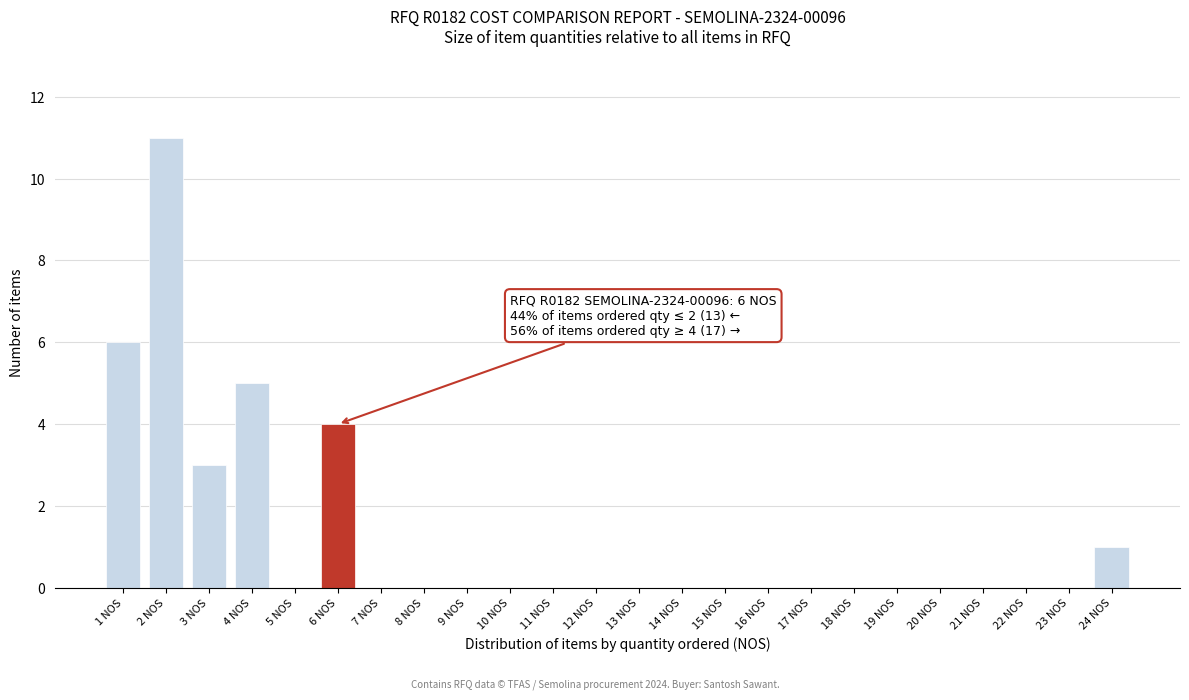

Reading right to left, transcribe all the data shown in this chart.

24 NOS=1	23 NOS=0	22 NOS=0	21 NOS=0	20 NOS=0	19 NOS=0	18 NOS=0	17 NOS=0	16 NOS=0	15 NOS=0	14 NOS=0	13 NOS=0	12 NOS=0	11 NOS=0	10 NOS=0	9 NOS=0	8 NOS=0	7 NOS=0	6 NOS=4	5 NOS=0	4 NOS=5	3 NOS=3	2 NOS=11	1 NOS=6